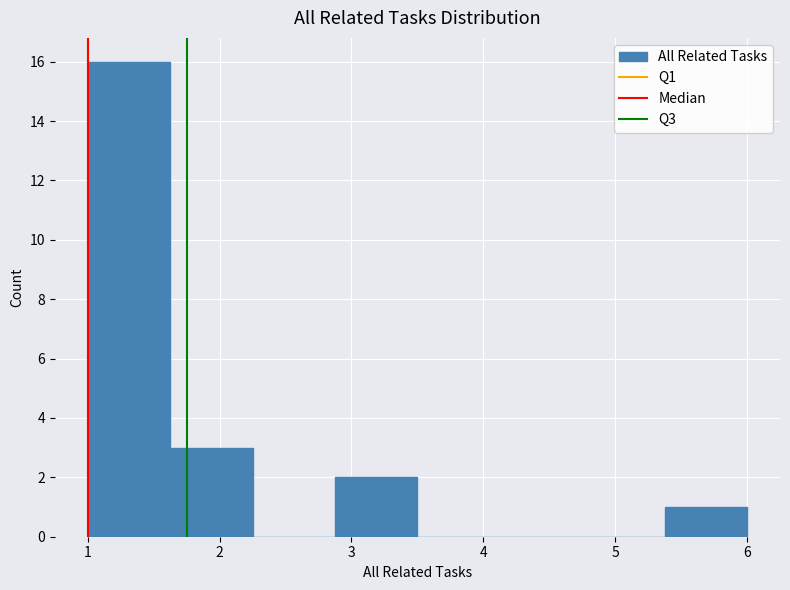

Reading left to right, transcribe this chart: for each bar, give the range it covers on the x-axis and its height. Neither the bar edges nor the heights are printed on the chart, so give them approximately, as read against the axes.

1.0 to 1.6: 16
1.6 to 2.3: 3
2.3 to 2.9: 0
2.9 to 3.5: 2
3.5 to 4.1: 0
4.1 to 4.8: 0
4.8 to 5.4: 0
5.4 to 6.0: 1